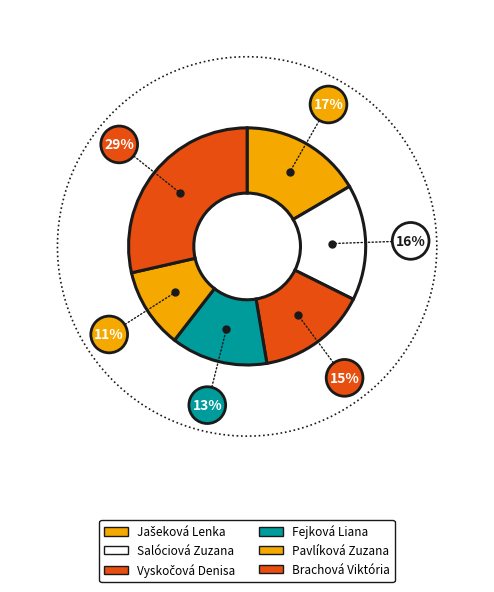

Between Jašeková Lenka and Salóciová Zuzana, which is larger?

Jašeková Lenka